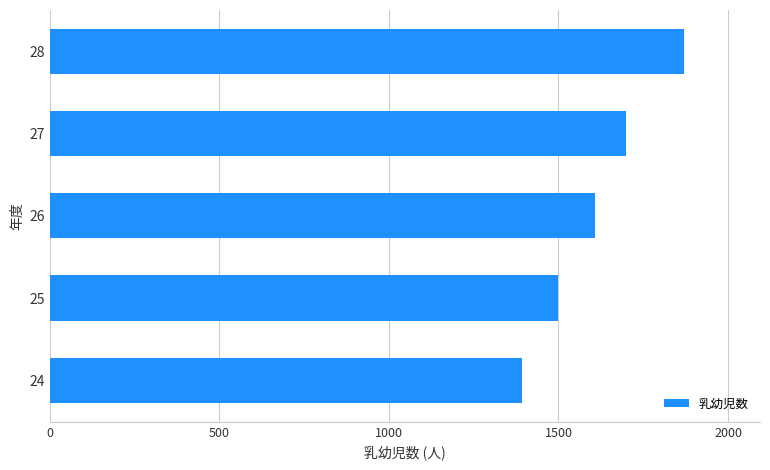

Rank the categories by value from lowest to highest.

24, 25, 26, 27, 28